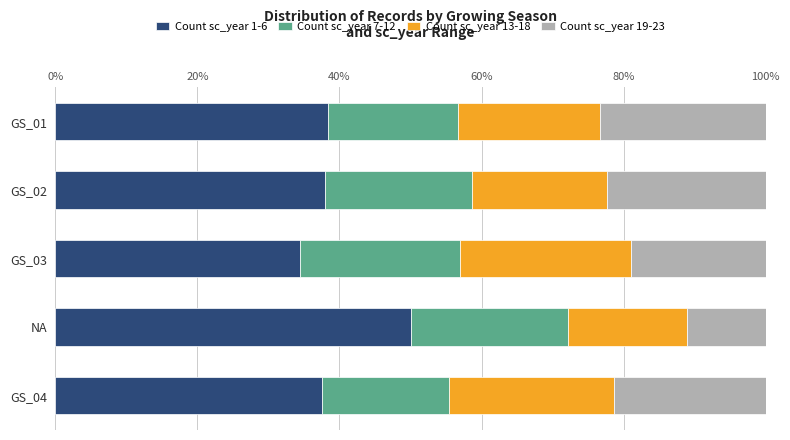

The value of Count sc_year 1-6 at GS_03 is 34.5. True or false?

True